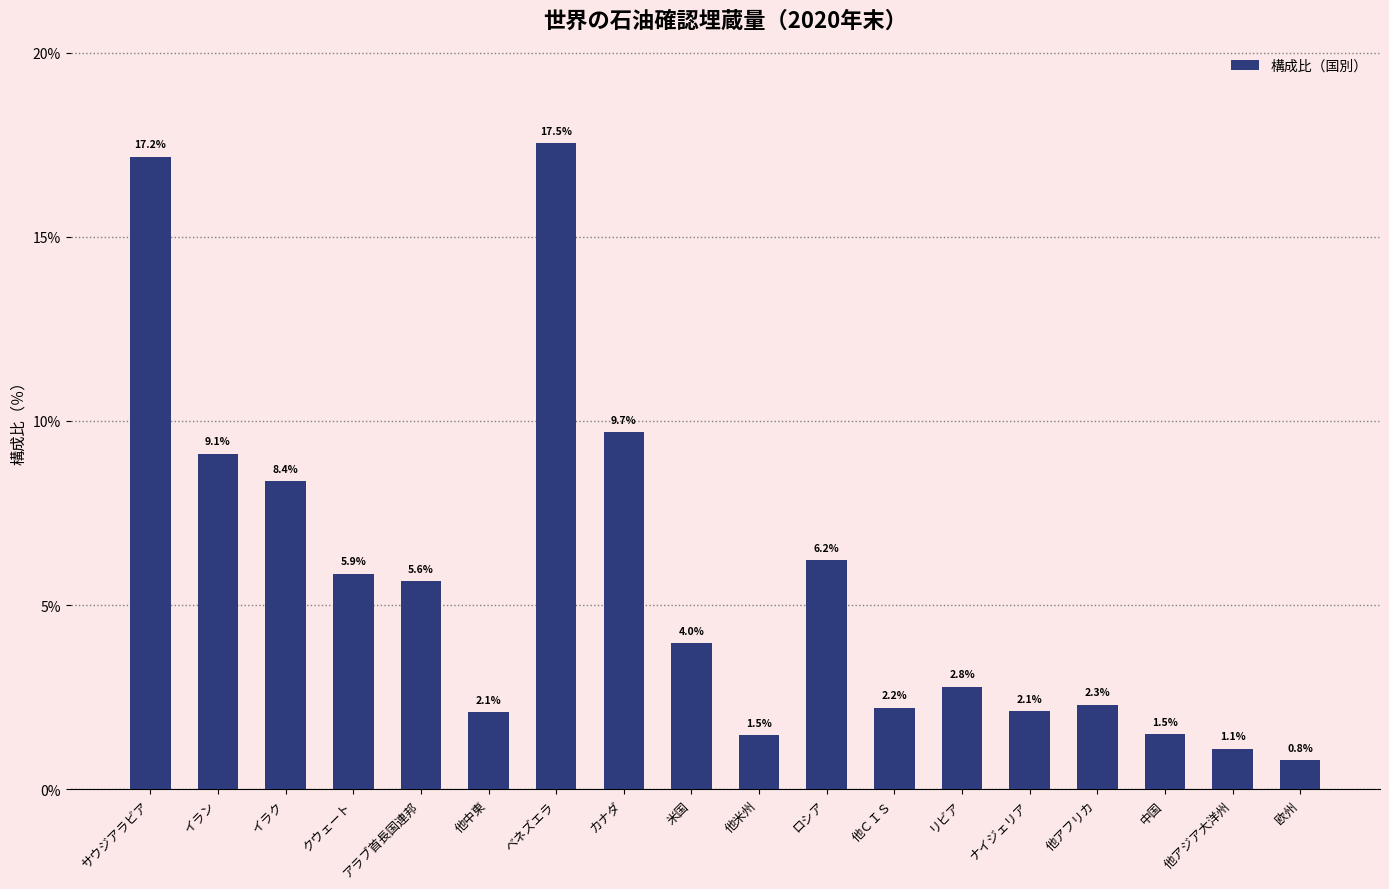

What is the minimum value shown in the chart?

0.8